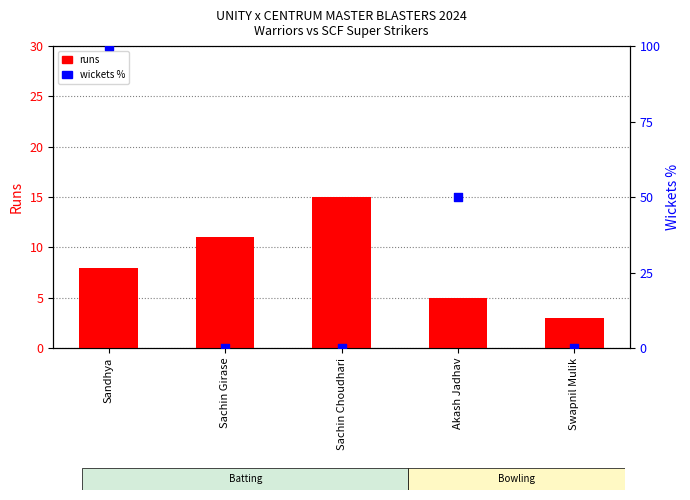

At how many categories does at least one series exceed 38?

2